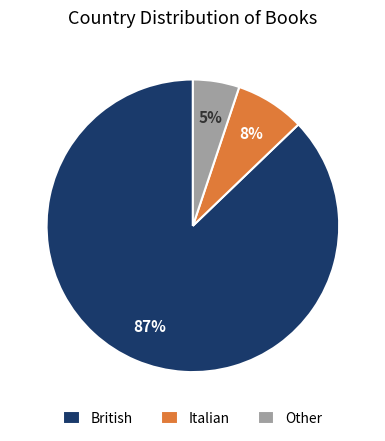

The Italian slice represents 8% of the pie. True or false?

True